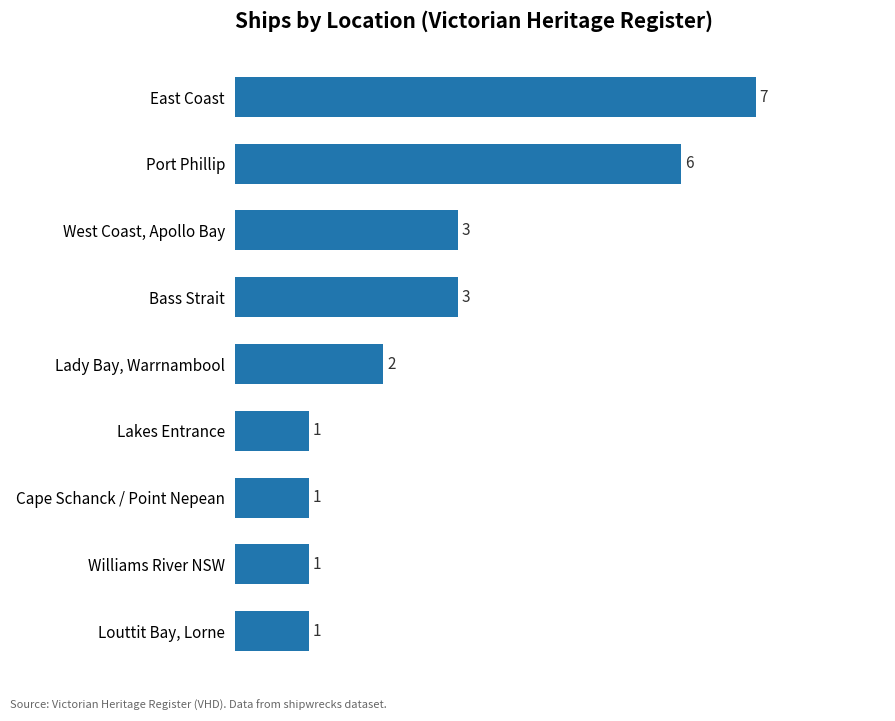

The value at Williams River NSW is 0. True or false?

False